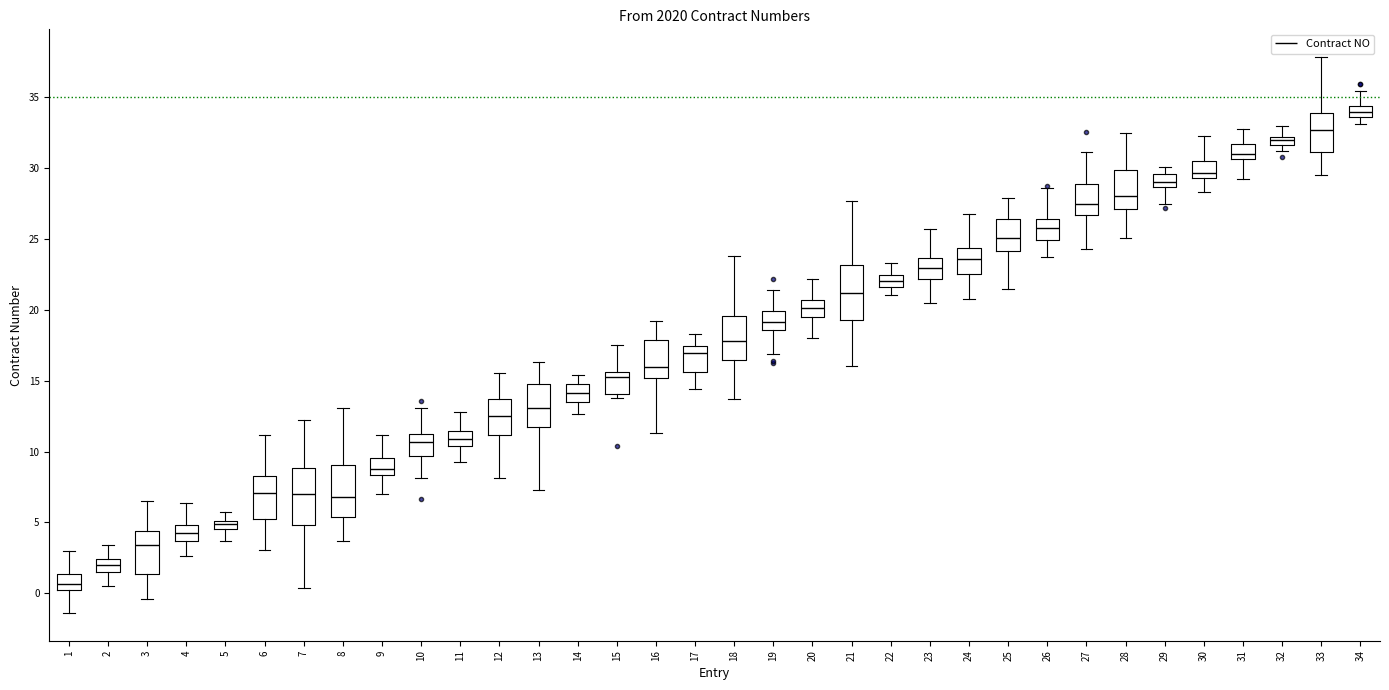

Where does the upper whisker of the box at x = 32 end on the y-axis? The values are not printed on the chart, so give them approximately, as read against the axis.

33.0